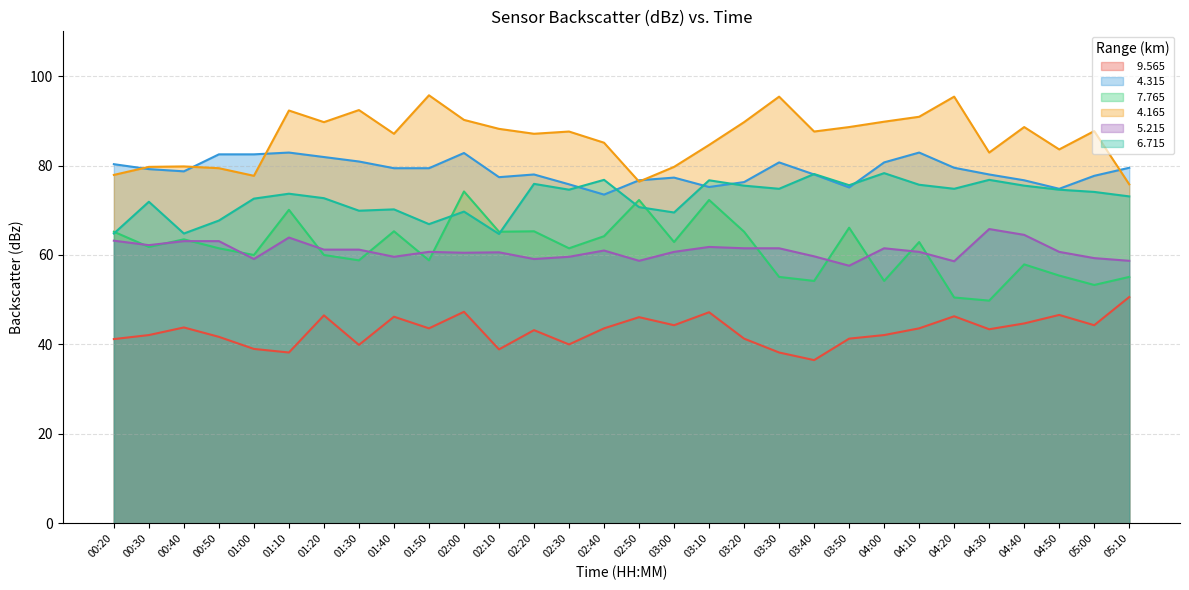

What are all the series names shown in the legend?

  9.565,   4.315,   7.765,   4.165,   5.215,   6.715